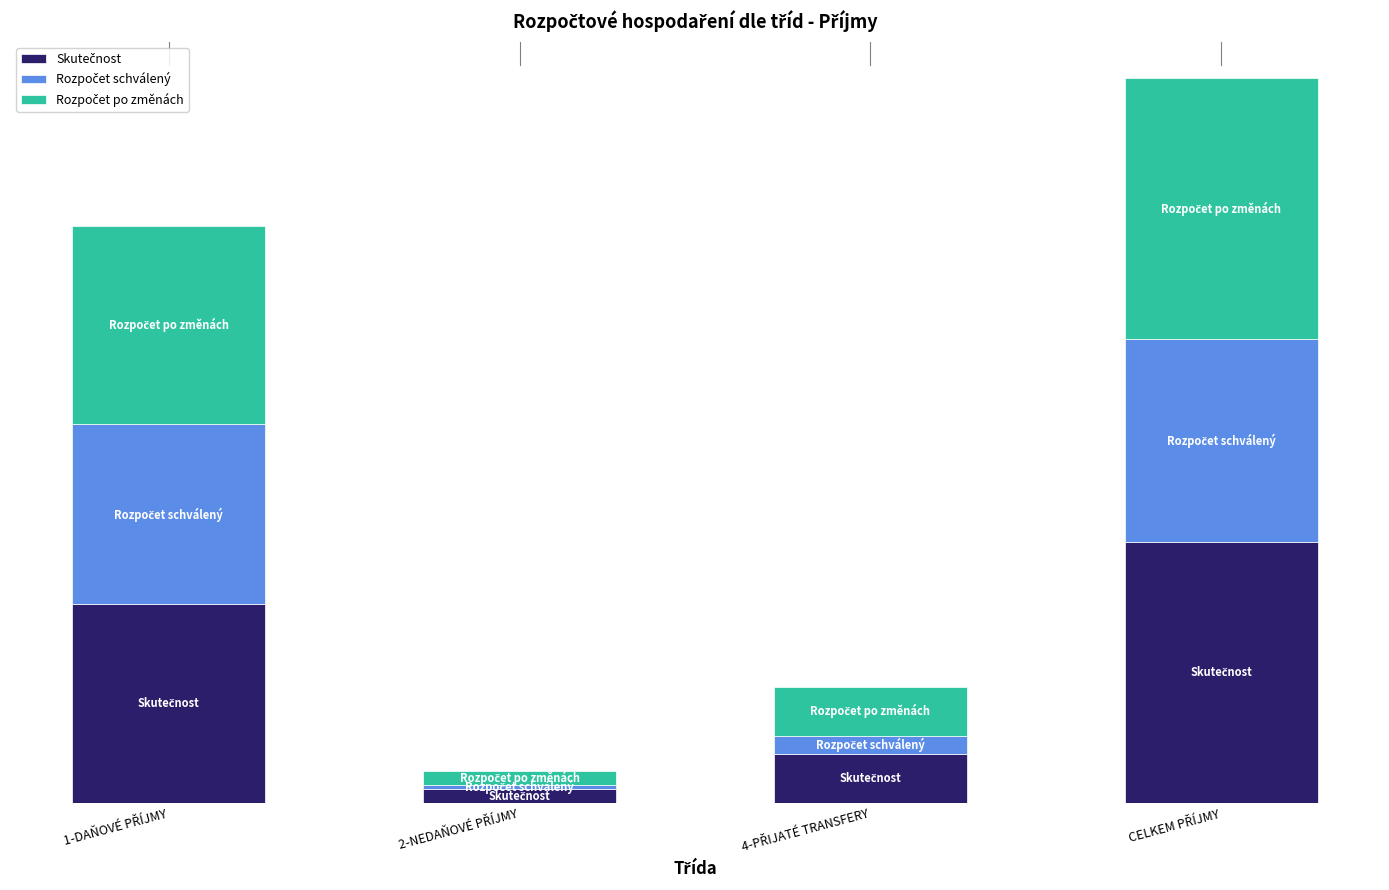

Are the bars horizontal?

No